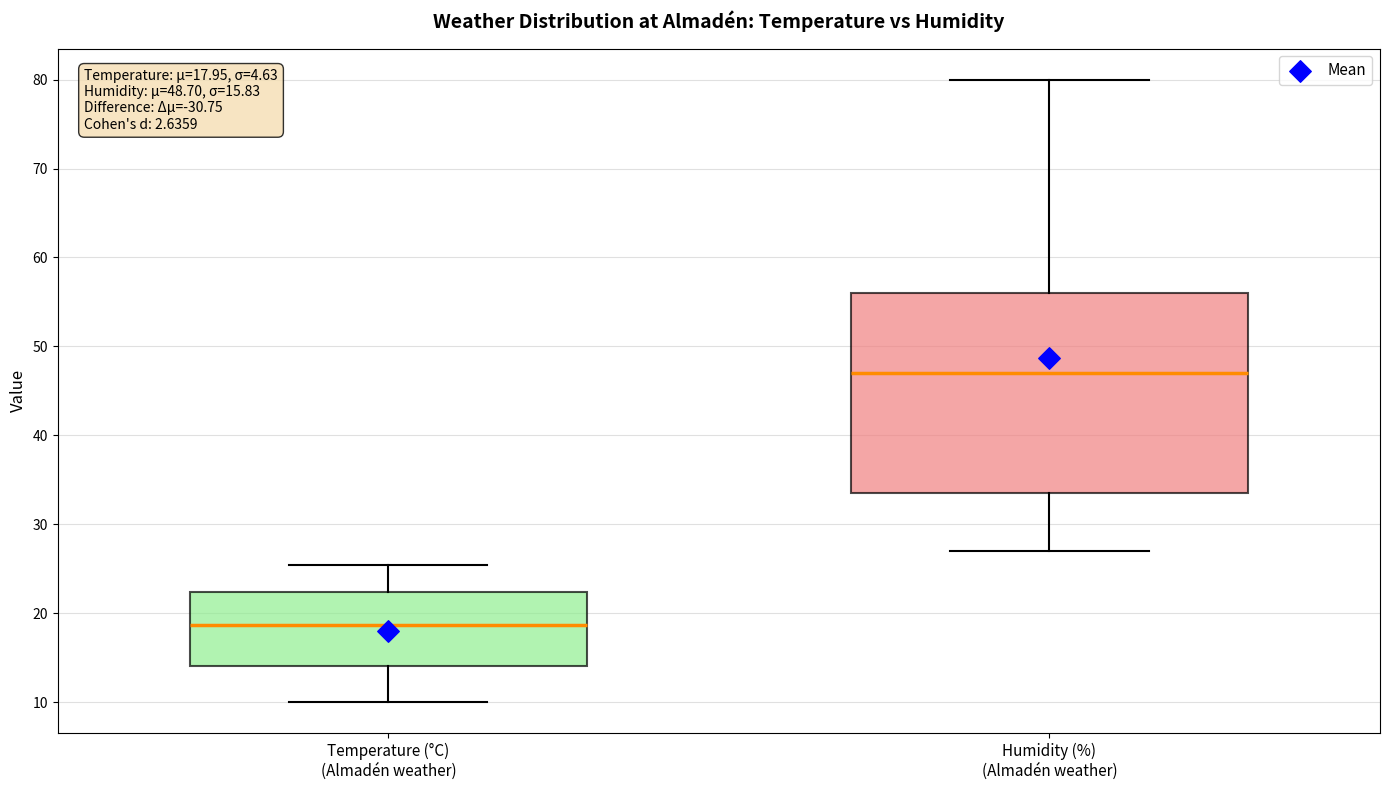

Which box's median line is the highest?

Humidity (%) (Almadén weather)